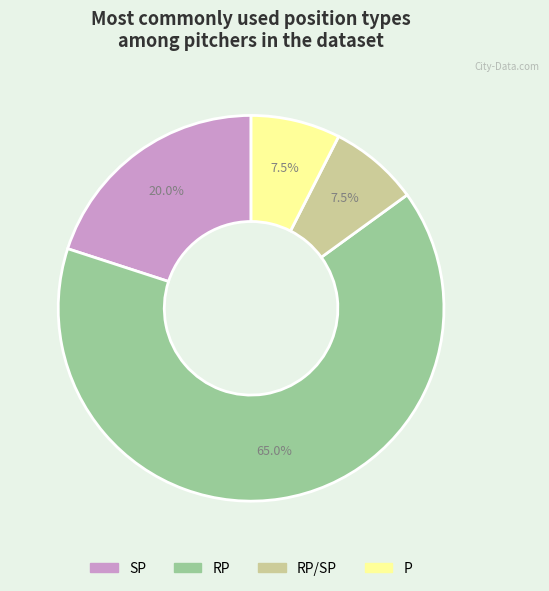

Is there any slice that represents more than half of the pie?

Yes